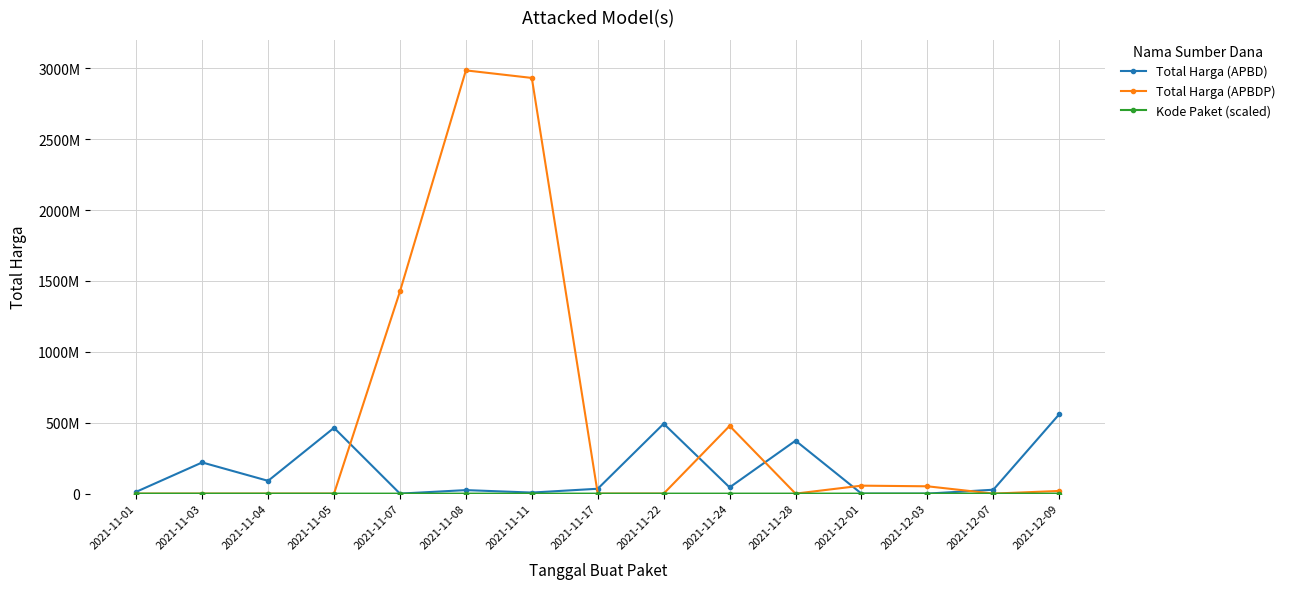

Is it true that Total Harga (APBDP) equals 0.0 at 2021-11-17?

True